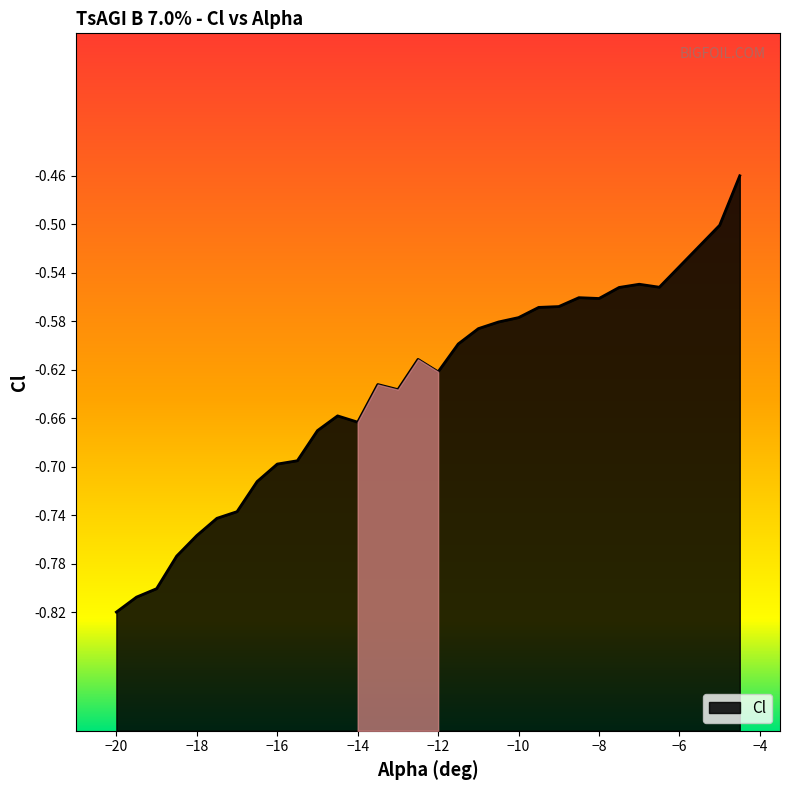

Reading left to right, extract all data points from this chart.

-20=-0.8	-19.5=-0.8	-19=-0.8	-18.5=-0.8	-18=-0.8	-17.5=-0.7	-17=-0.7	-16.5=-0.7	-16=-0.7	-15.5=-0.7	-15=-0.7	-14.5=-0.7	-14=-0.7	-13.5=-0.6	-13=-0.6	-12.5=-0.6	-12=-0.6	-11.5=-0.6	-11=-0.6	-10.5=-0.6	-10=-0.6	-9.5=-0.6	-9=-0.6	-8.5=-0.6	-8=-0.6	-7.5=-0.6	-7=-0.5	-6.5=-0.6	-5=-0.5	-4.5=-0.5